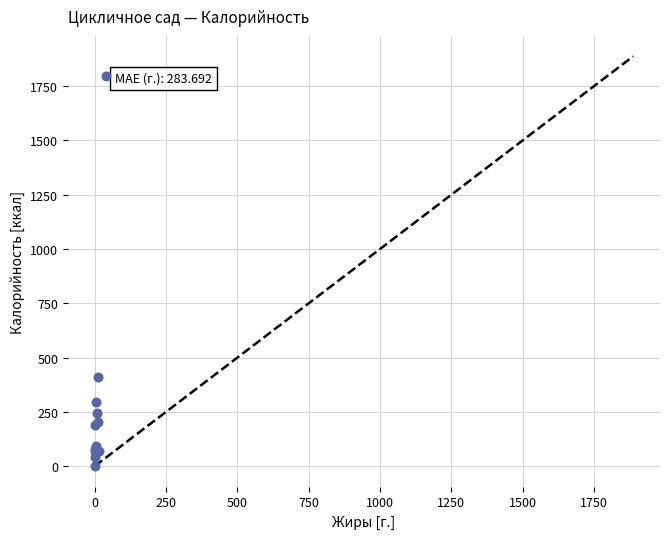

What Y value in the scatter plot is closest to 899?

411.1